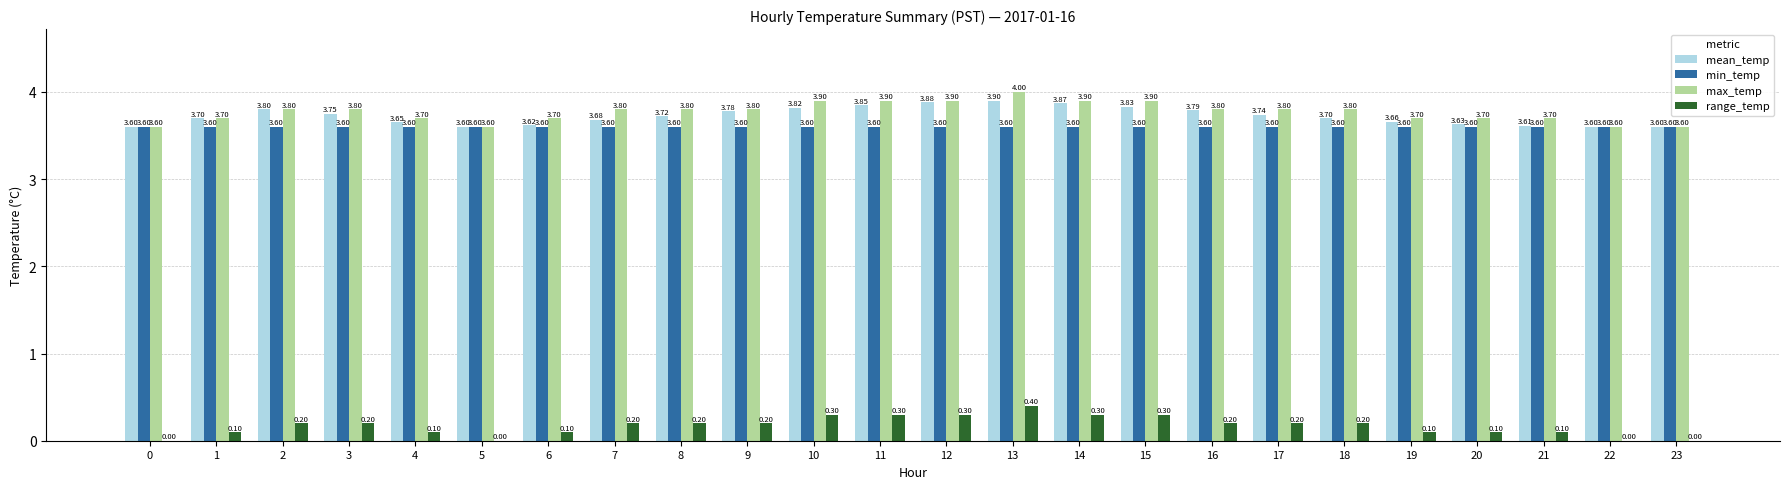

Which series has the largest range (max minus min)?

range_temp